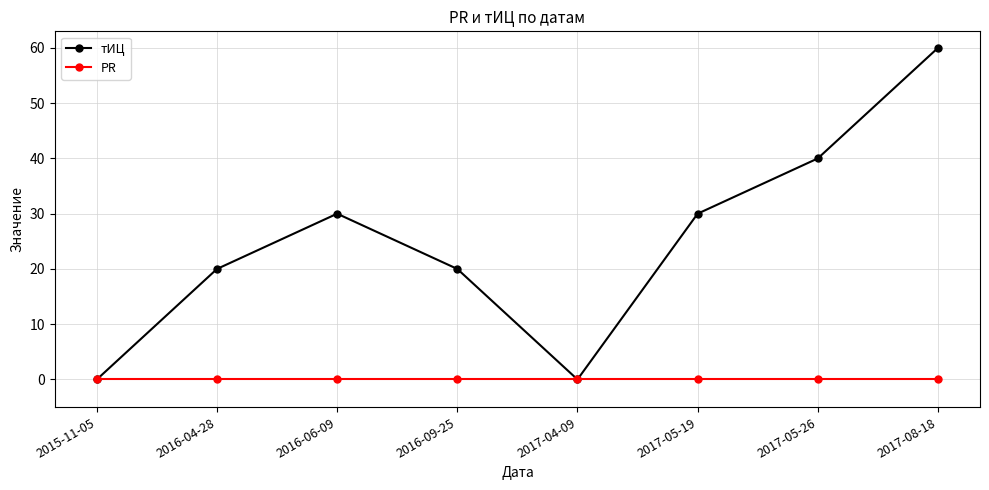

What is the difference between the maximum and minimum values in the тИЦ series?

60